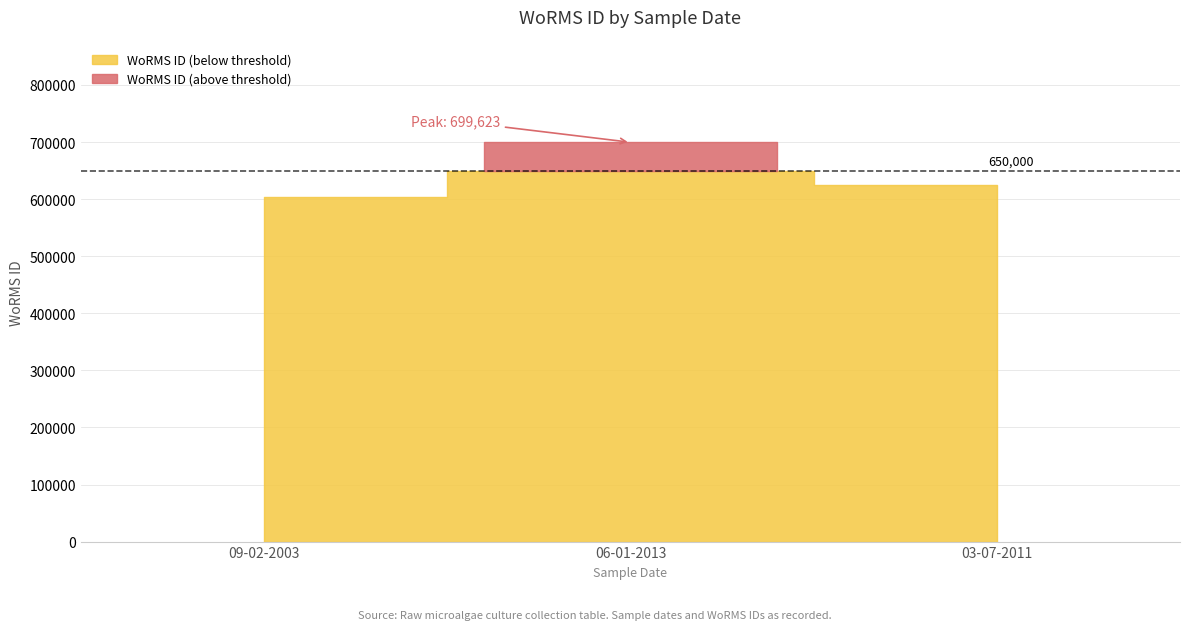

How many values are between 603289 and 699623?

3